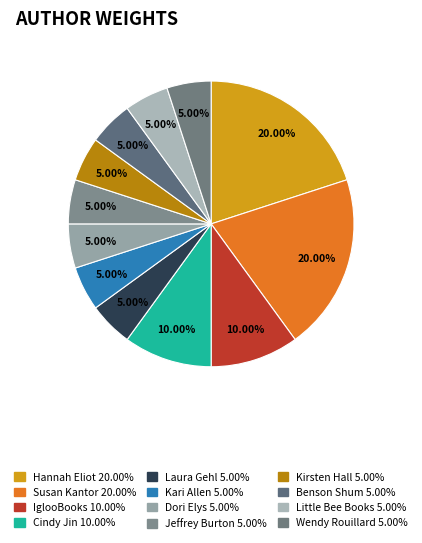

Is it true that Kari Allen is 5% of the pie?

True